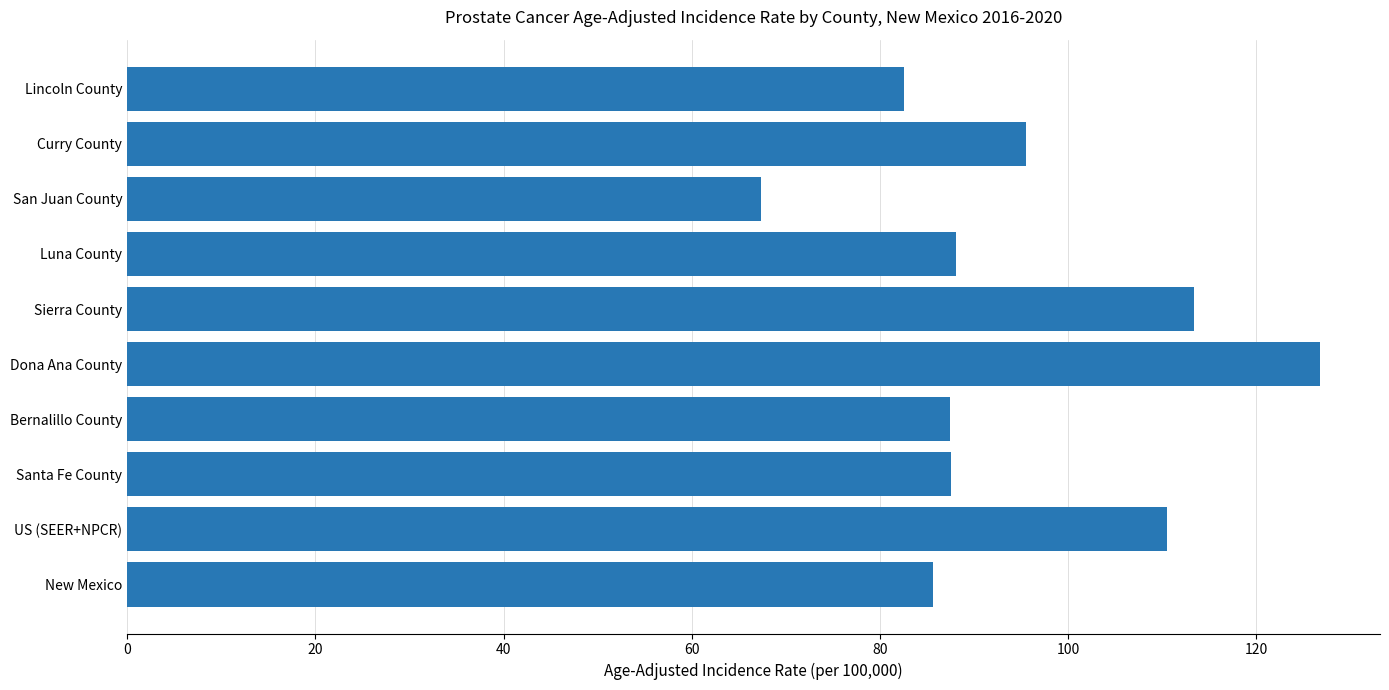

True or false: the data shows 41.0 at Santa Fe County.

False